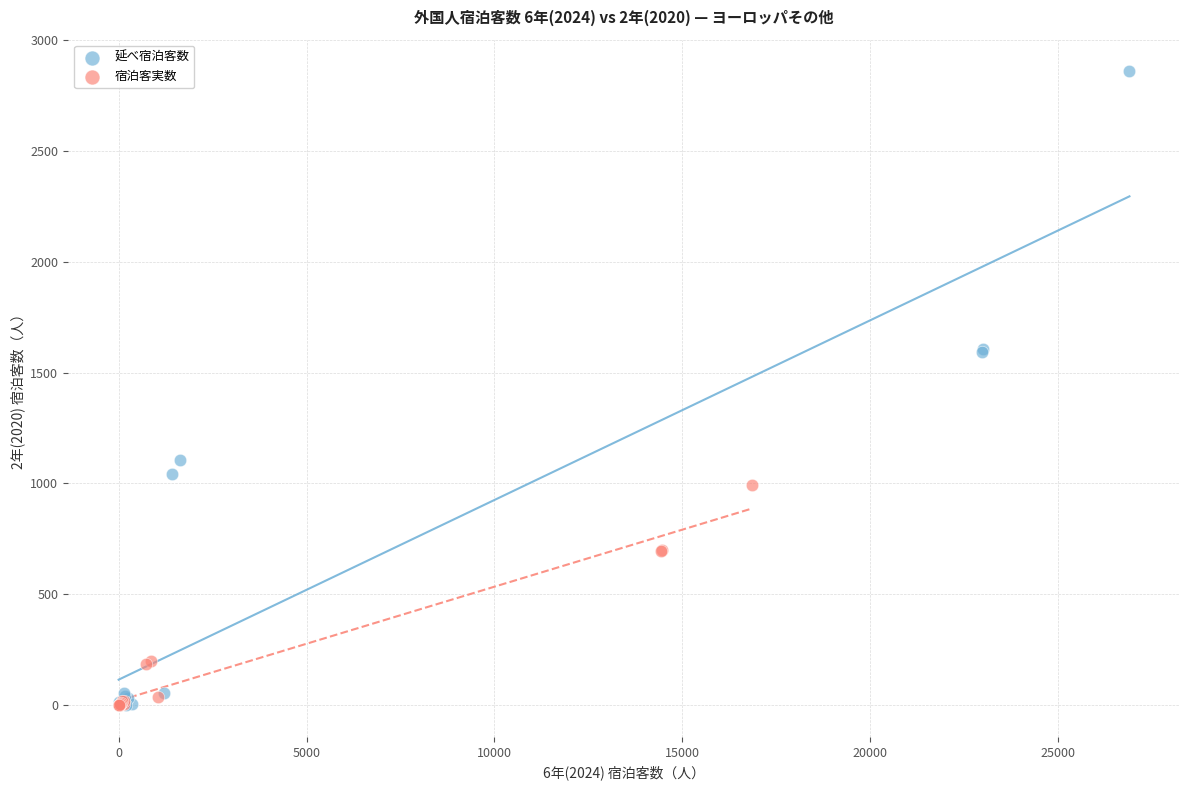

Which series contains the highest Y value?

延べ宿泊客数